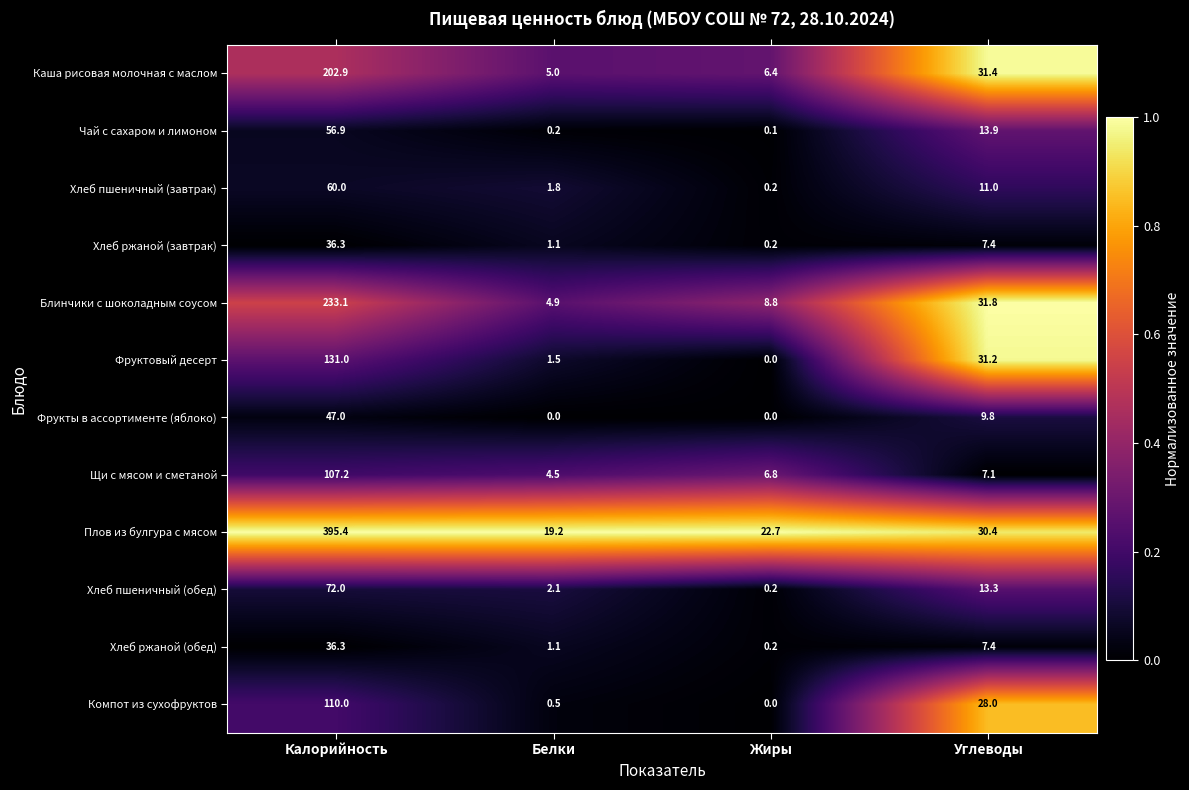

At how many categories does at least one series exceed 0?

4